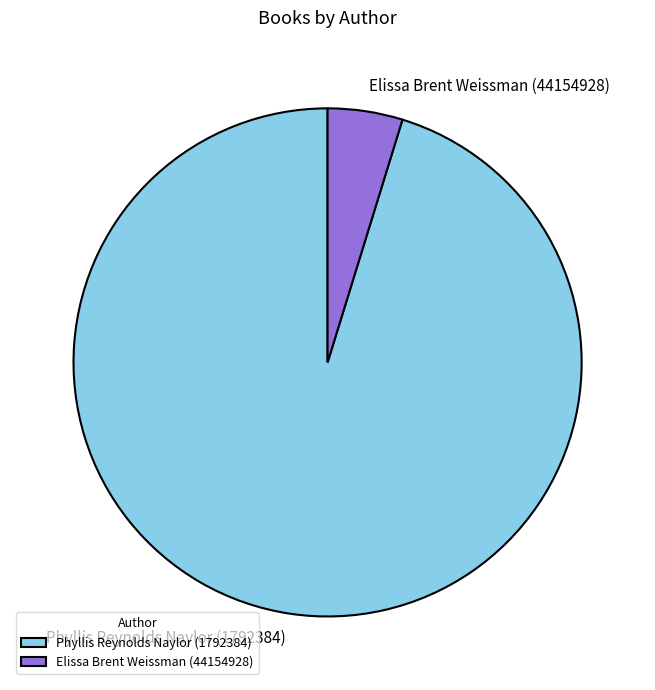

Do Elissa Brent Weissman (44154928) and Phyllis Reynolds Naylor (1792384) together represent more than half of the pie?

Yes